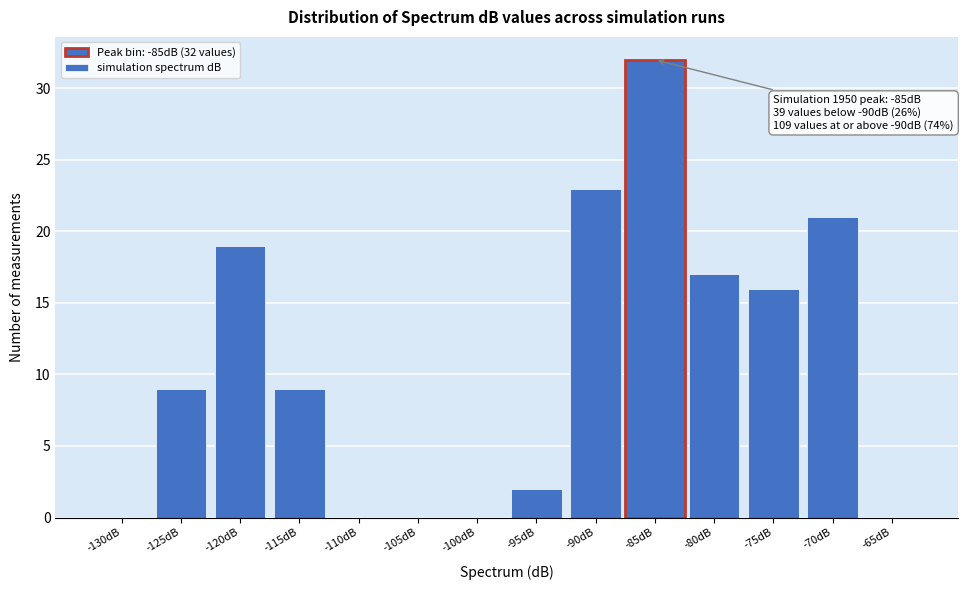

Reading left to right, what are all the values shown in this chart?

-130dB=0	-125dB=9	-120dB=19	-115dB=9	-110dB=0	-105dB=0	-100dB=0	-95dB=2	-90dB=23	-85dB=32	-80dB=17	-75dB=16	-70dB=21	-65dB=0